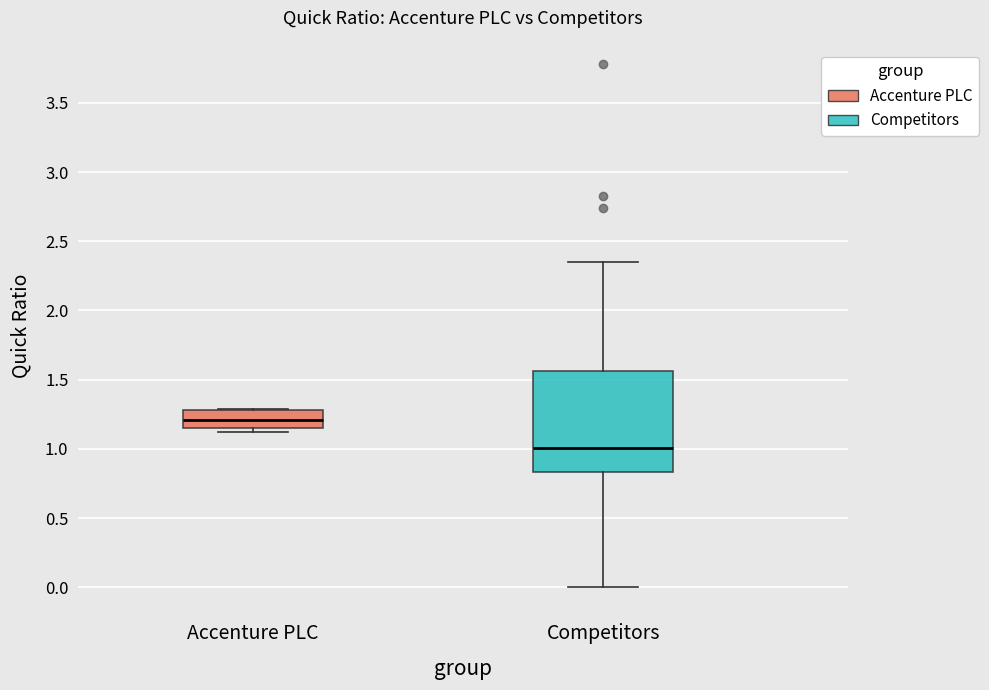

Which box has the lowest median line?

Competitors